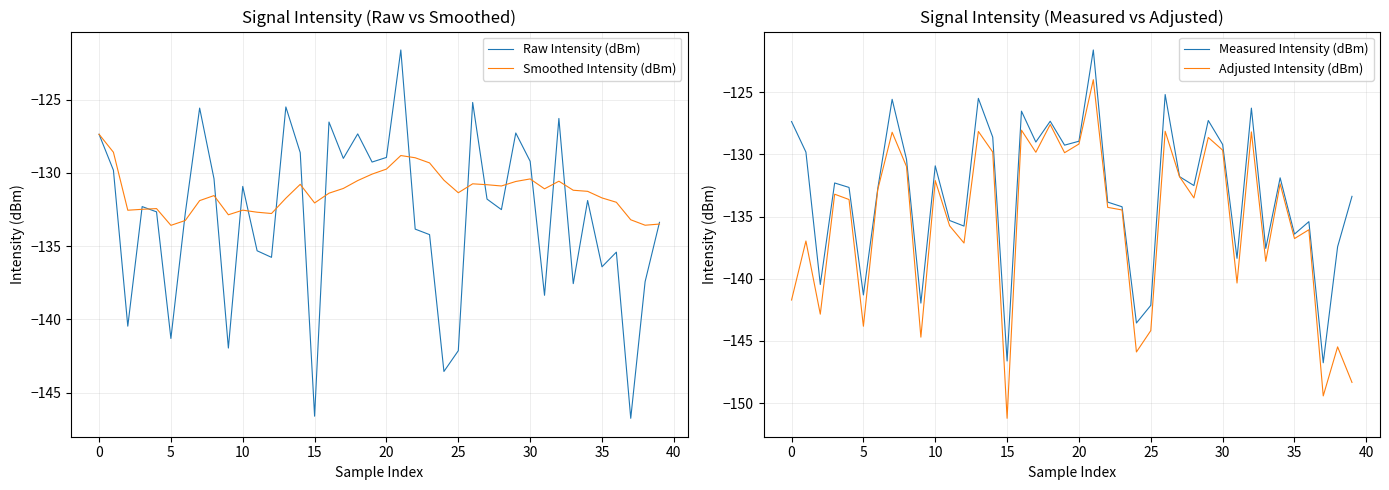

Count the number of data series in this chart.

4